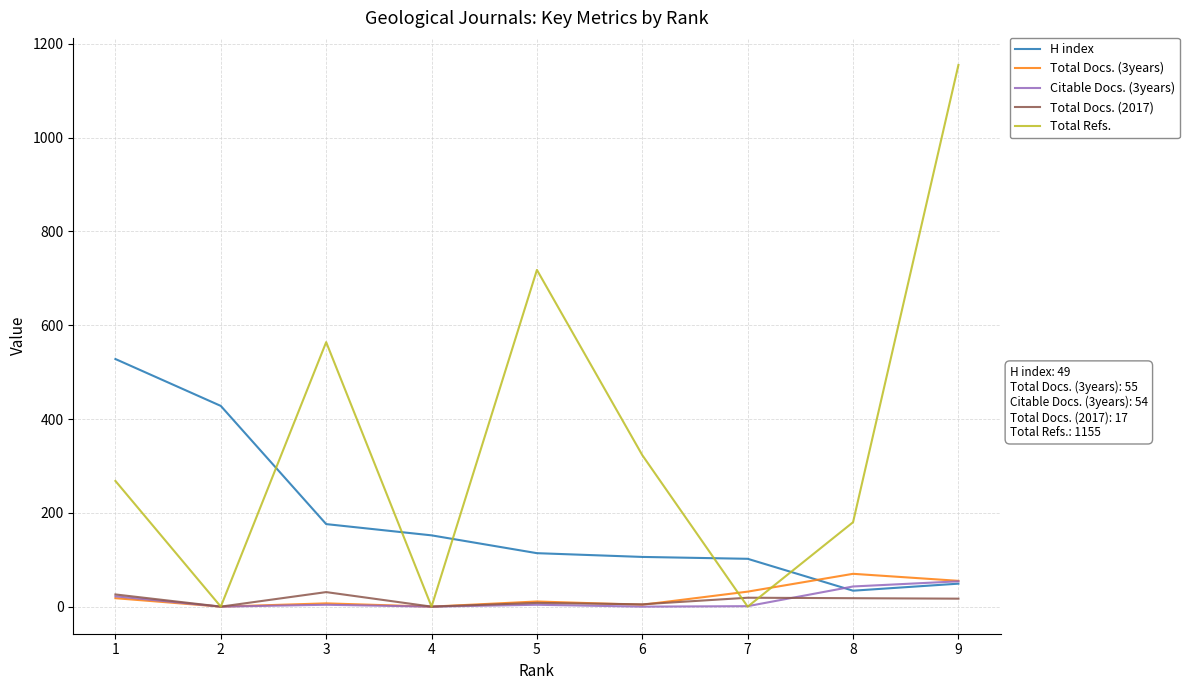

True or false: Total Refs. and H index cross at least once.

True